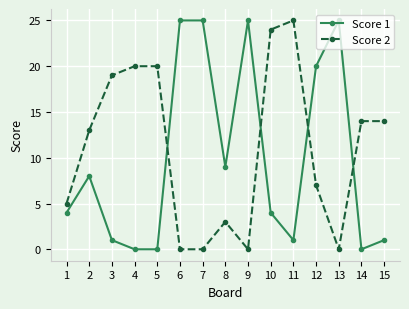

What is the sum of all Score 1 values?

148